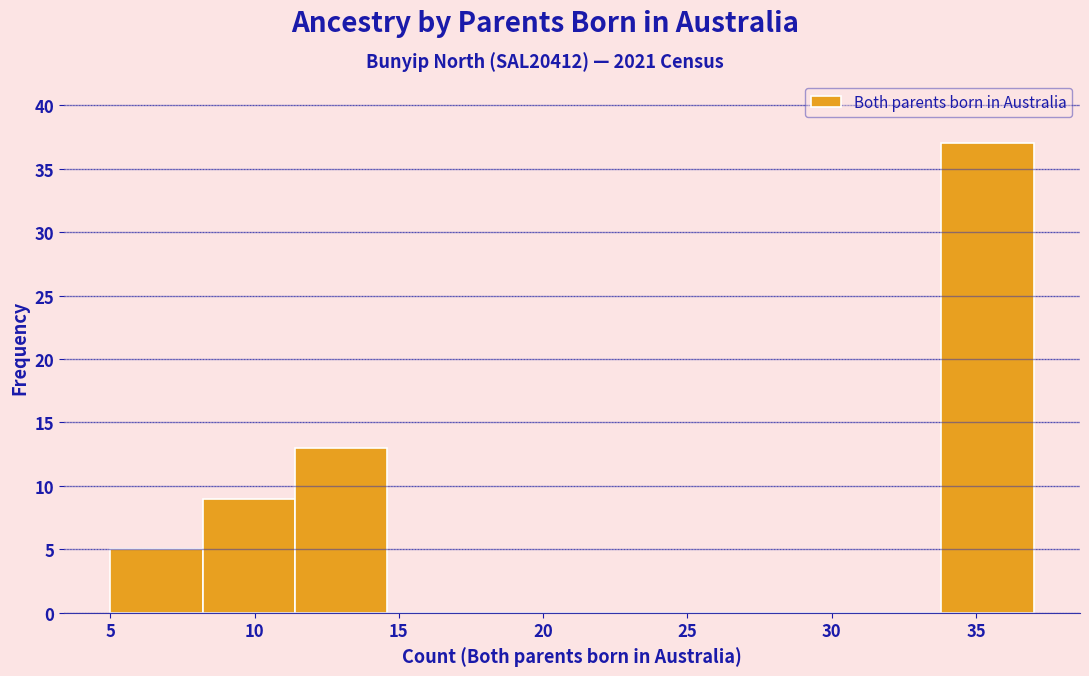

Which range on the x-axis has the tallest bar?

33.8 to 37.0